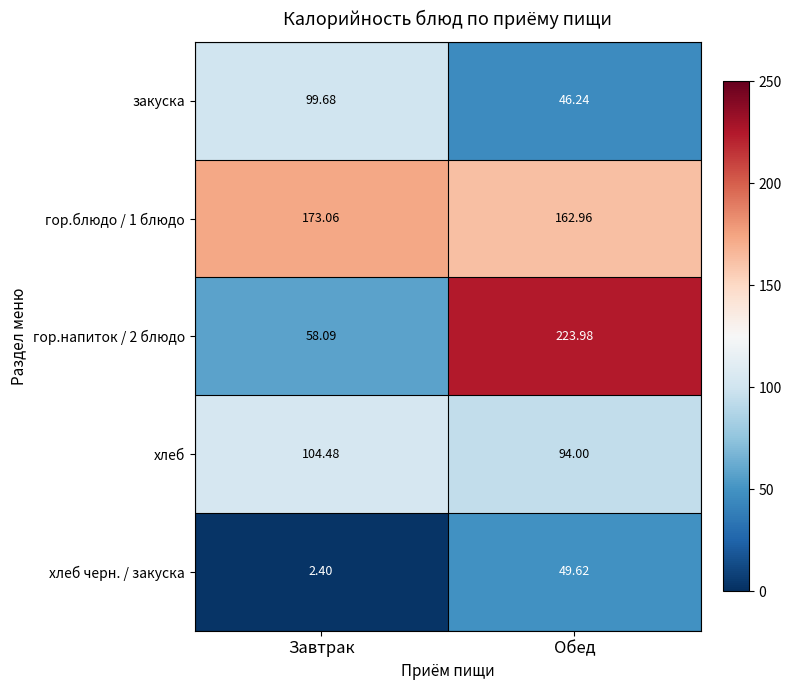

How many distinct data groups are displayed?

5